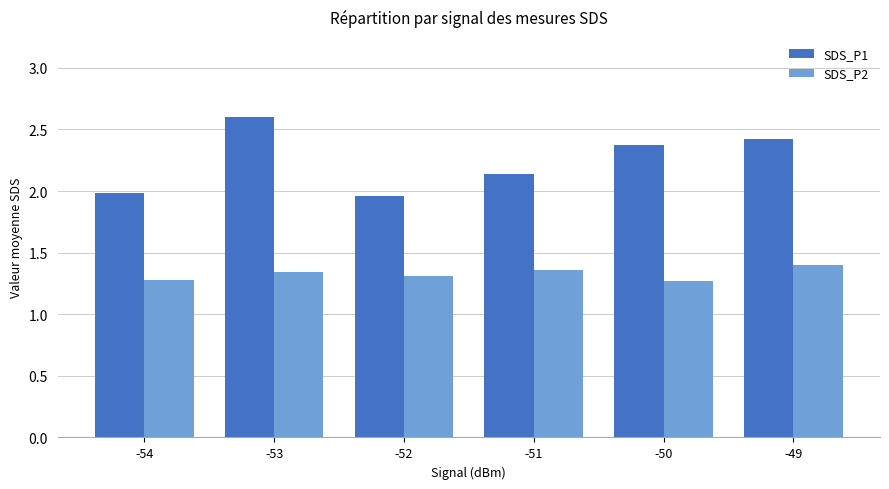

At which category is the sum across all series the highest?

-53